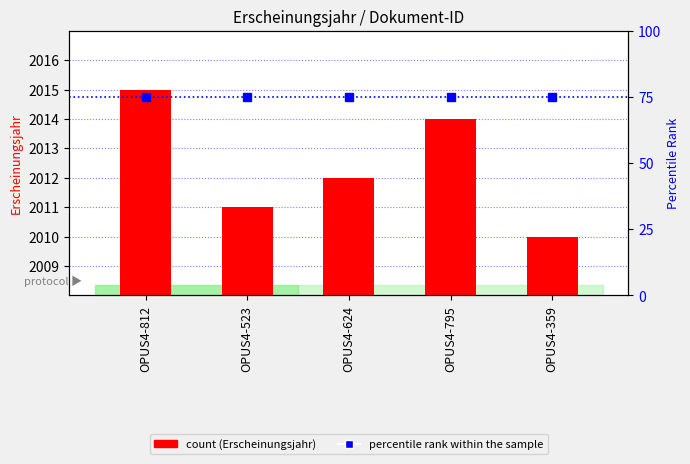

Where does the count series first go above 2012?

OPUS4-812